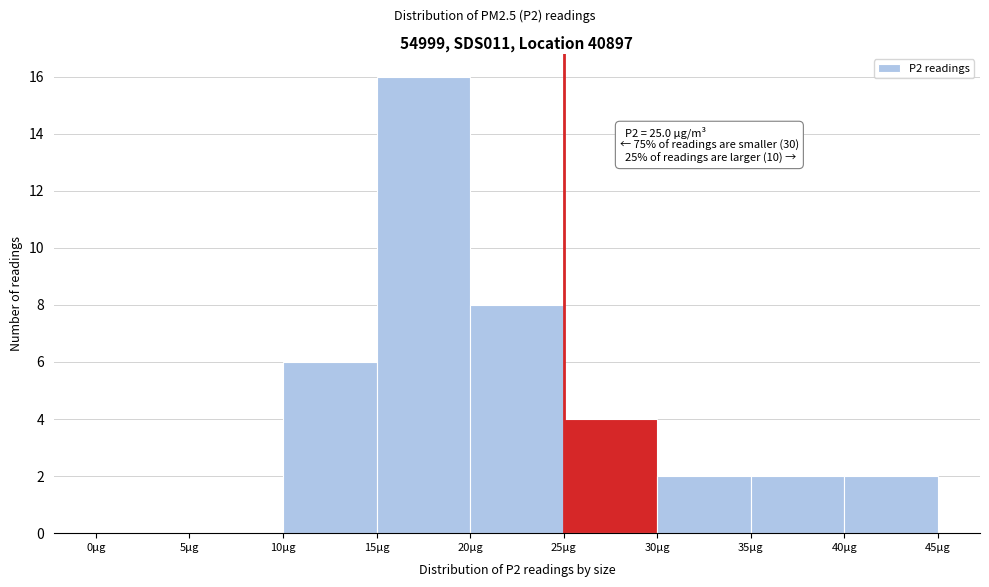

Which range on the x-axis has the tallest bar?

15 to 20